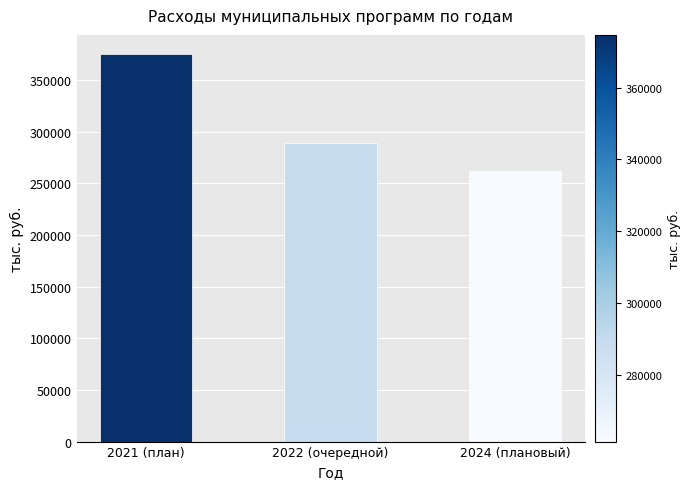

How many bars are there in total?

3